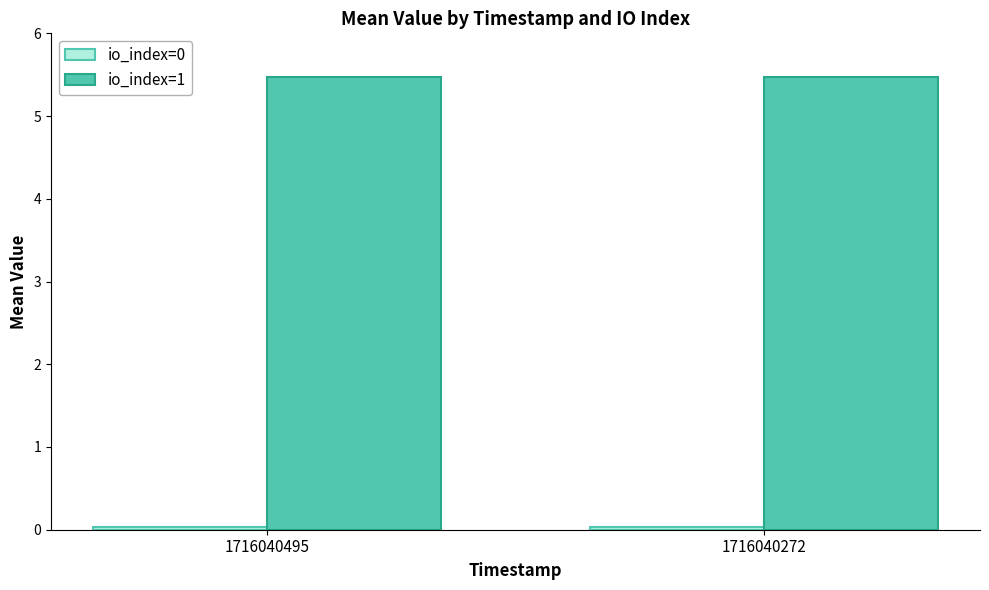

The io_index=1 series shows 9.3 at 1716040495. True or false?

False